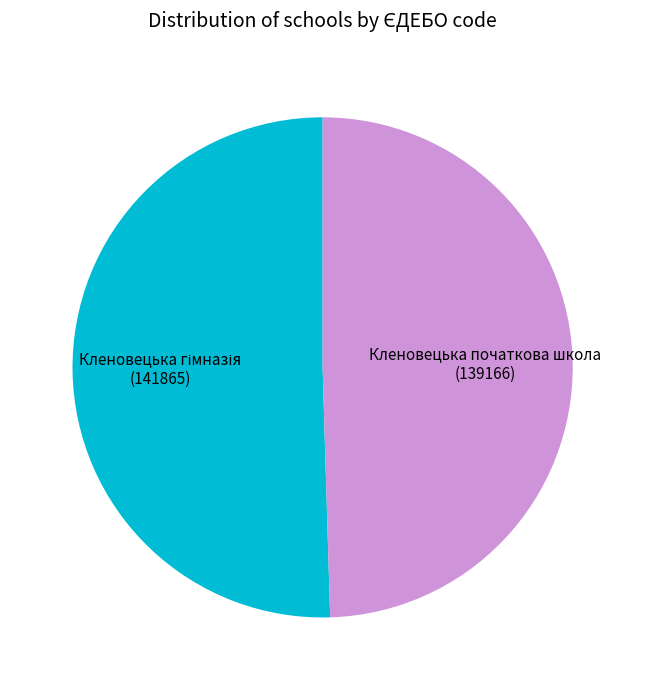

Which slice is the smallest?

Кленовецька початкова школа